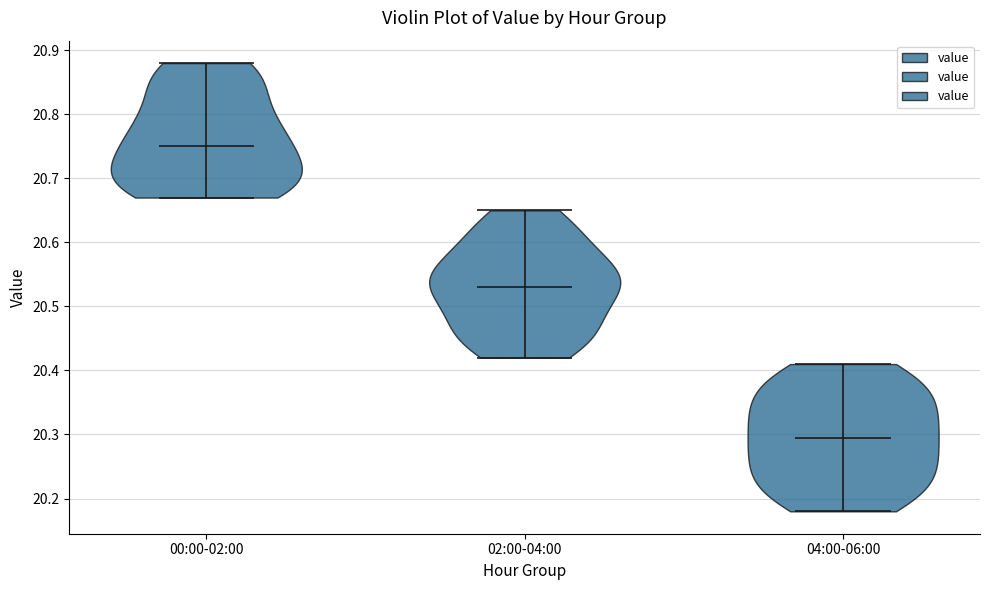

Which violin has the lowest median line?

04:00-06:00